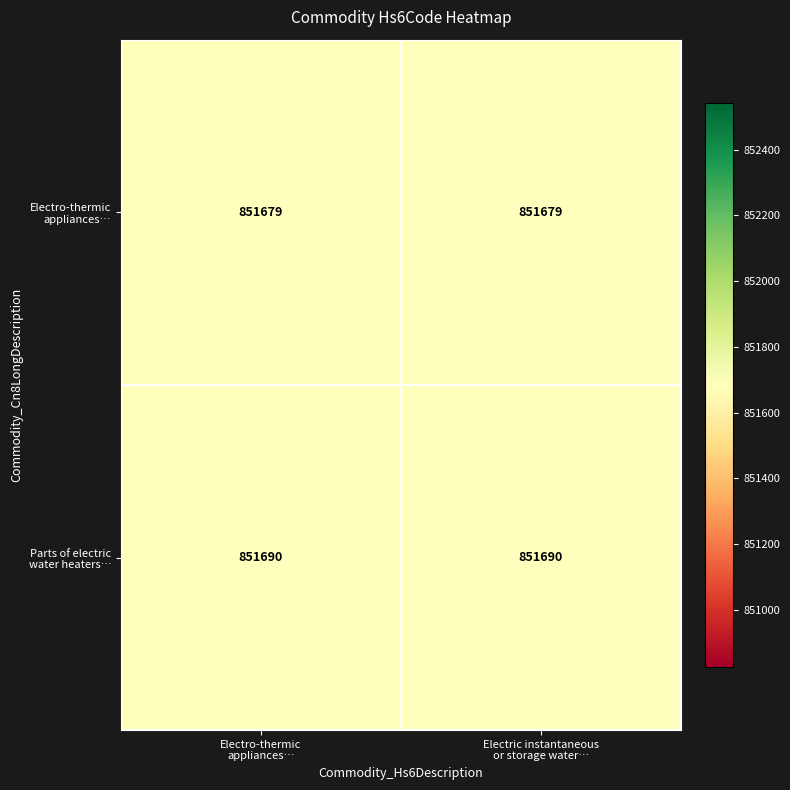

What is the smallest value displayed?

851679